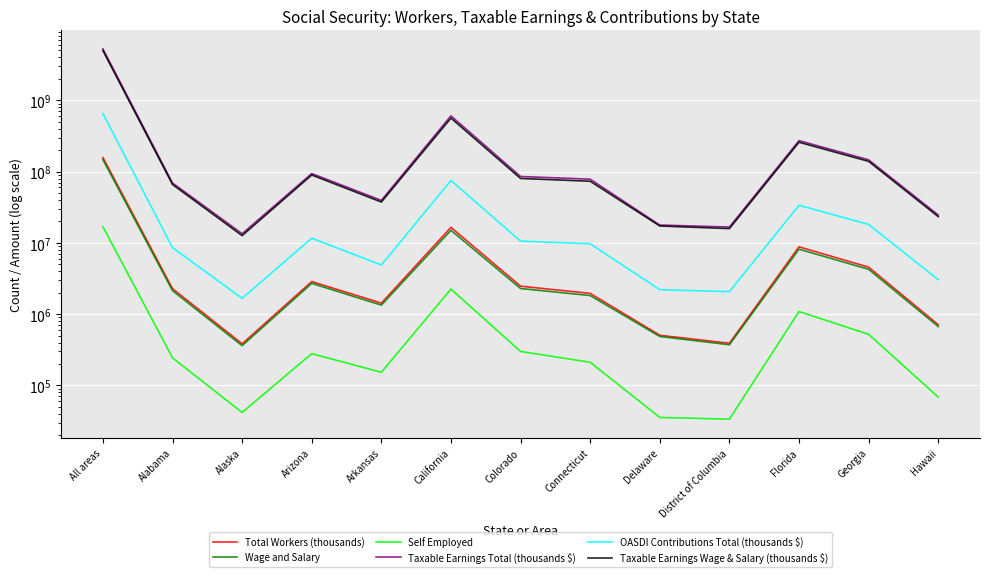

In Wage and Salary, how many points are lower than both neighbors (excluding endpoints)?

3